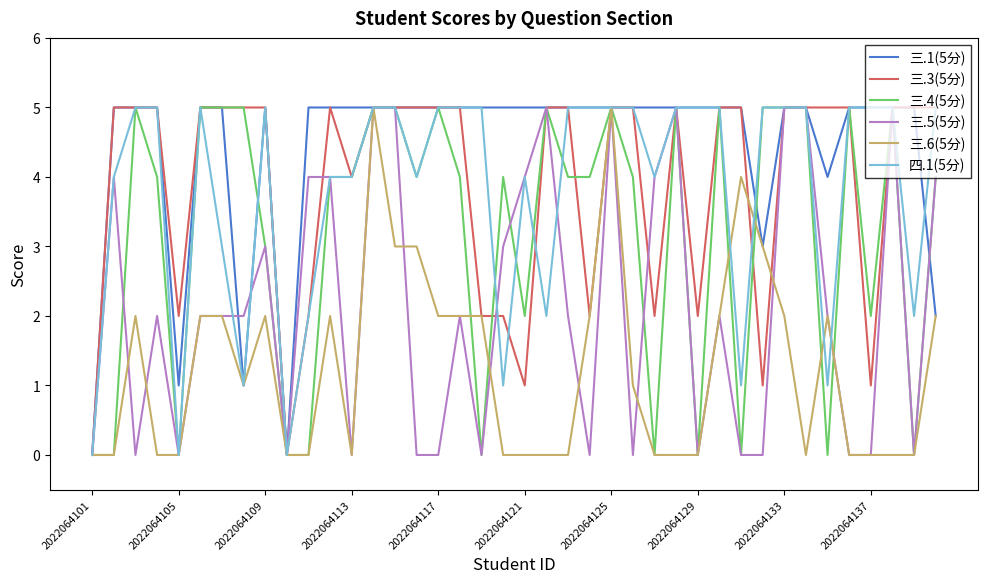

What is the maximum value shown in the chart?

5